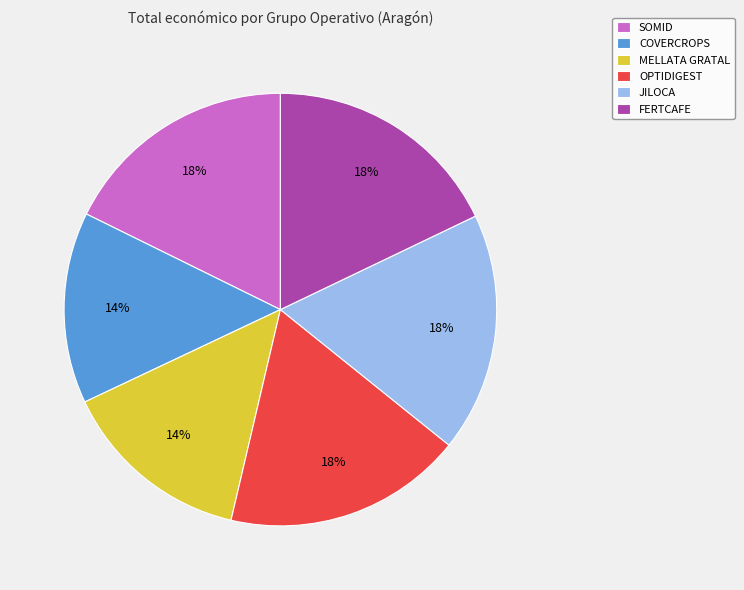

Is it true that COVERCROPS is 14% of the pie?

True